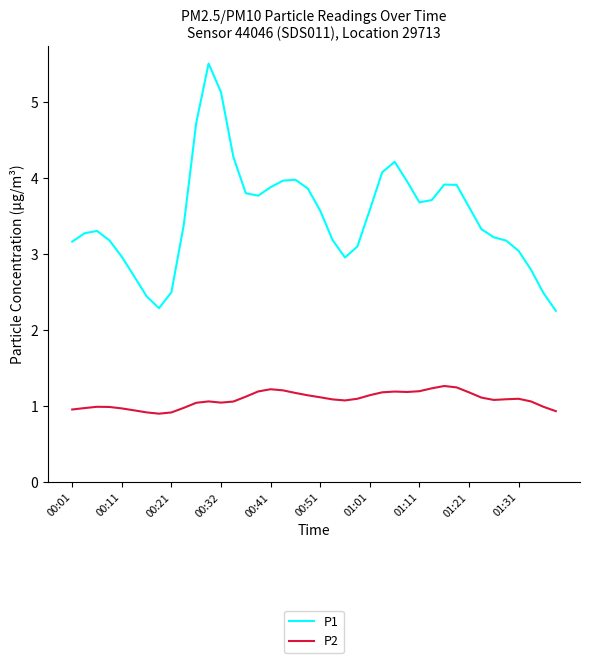

True or false: P1 and P2 intersect in this chart.

False